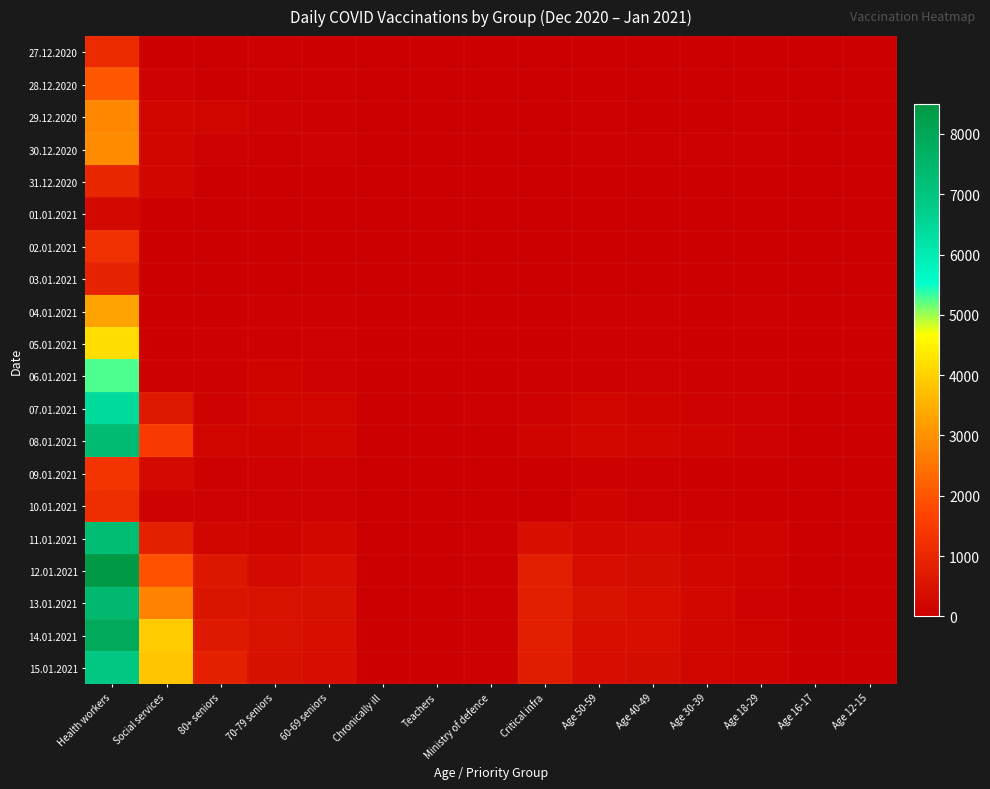

Reading right to left, list all the values displayed in this chart.

27.12.2020: Age 12-15=0	Age 16-17=0	Age 18-29=23	Age 30-39=15	Age 40-49=17	Age 50-59=23	Critical infra=4	Ministry of defence=2	Teachers=0	Chronically ill=0	60-69 seniors=32	70-79 seniors=42	80+ seniors=14	Social services=9	Health workers=1094
28.12.2020: Age 12-15=0	Age 16-17=0	Age 18-29=30	Age 30-39=26	Age 40-49=29	Age 50-59=14	Critical infra=5	Ministry of defence=5	Teachers=0	Chronically ill=0	60-69 seniors=36	70-79 seniors=51	80+ seniors=32	Social services=73	Health workers=2003
29.12.2020: Age 12-15=0	Age 16-17=0	Age 18-29=48	Age 30-39=26	Age 40-49=28	Age 50-59=51	Critical infra=4	Ministry of defence=6	Teachers=1	Chronically ill=0	60-69 seniors=65	70-79 seniors=77	80+ seniors=139	Social services=184	Health workers=2831
30.12.2020: Age 12-15=0	Age 16-17=0	Age 18-29=47	Age 30-39=37	Age 40-49=47	Age 50-59=58	Critical infra=30	Ministry of defence=0	Teachers=0	Chronically ill=0	60-69 seniors=73	70-79 seniors=46	80+ seniors=99	Social services=173	Health workers=2898
31.12.2020: Age 12-15=0	Age 16-17=0	Age 18-29=8	Age 30-39=18	Age 40-49=16	Age 50-59=23	Critical infra=0	Ministry of defence=0	Teachers=0	Chronically ill=1	60-69 seniors=26	70-79 seniors=27	80+ seniors=22	Social services=187	Health workers=975
01.01.2021: Age 12-15=0	Age 16-17=0	Age 18-29=1	Age 30-39=0	Age 40-49=4	Age 50-59=1	Critical infra=4	Ministry of defence=0	Teachers=0	Chronically ill=0	60-69 seniors=2	70-79 seniors=3	80+ seniors=1	Social services=5	Health workers=244
02.01.2021: Age 12-15=0	Age 16-17=0	Age 18-29=17	Age 30-39=12	Age 40-49=14	Age 50-59=9	Critical infra=0	Ministry of defence=3	Teachers=0	Chronically ill=0	60-69 seniors=5	70-79 seniors=9	80+ seniors=6	Social services=0	Health workers=1202
03.01.2021: Age 12-15=0	Age 16-17=0	Age 18-29=6	Age 30-39=10	Age 40-49=10	Age 50-59=6	Critical infra=0	Ministry of defence=1	Teachers=0	Chronically ill=0	60-69 seniors=10	70-79 seniors=9	80+ seniors=3	Social services=2	Health workers=864
04.01.2021: Age 12-15=0	Age 16-17=0	Age 18-29=41	Age 30-39=33	Age 40-49=42	Age 50-59=55	Critical infra=9	Ministry of defence=5	Teachers=1	Chronically ill=0	60-69 seniors=49	70-79 seniors=43	80+ seniors=20	Social services=5	Health workers=3295
05.01.2021: Age 12-15=0	Age 16-17=0	Age 18-29=22	Age 30-39=32	Age 40-49=42	Age 50-59=51	Critical infra=27	Ministry of defence=5	Teachers=0	Chronically ill=0	60-69 seniors=68	70-79 seniors=61	80+ seniors=34	Social services=11	Health workers=4151
06.01.2021: Age 12-15=0	Age 16-17=2	Age 18-29=37	Age 30-39=50	Age 40-49=67	Age 50-59=56	Critical infra=48	Ministry of defence=27	Teachers=0	Chronically ill=2	60-69 seniors=85	70-79 seniors=103	80+ seniors=39	Social services=54	Health workers=5262
07.01.2021: Age 12-15=0	Age 16-17=2	Age 18-29=69	Age 30-39=88	Age 40-49=129	Age 50-59=135	Critical infra=76	Ministry of defence=54	Teachers=1	Chronically ill=3	60-69 seniors=164	70-79 seniors=162	80+ seniors=67	Social services=610	Health workers=6410
08.01.2021: Age 12-15=0	Age 16-17=1	Age 18-29=82	Age 30-39=104	Age 40-49=197	Age 50-59=202	Critical infra=127	Ministry of defence=20	Teachers=0	Chronically ill=0	60-69 seniors=183	70-79 seniors=132	80+ seniors=148	Social services=1481	Health workers=7347
09.01.2021: Age 12-15=0	Age 16-17=0	Age 18-29=19	Age 30-39=21	Age 40-49=57	Age 50-59=57	Critical infra=24	Ministry of defence=17	Teachers=0	Chronically ill=0	60-69 seniors=88	70-79 seniors=77	80+ seniors=42	Social services=298	Health workers=1324
10.01.2021: Age 12-15=0	Age 16-17=0	Age 18-29=24	Age 30-39=39	Age 40-49=77	Age 50-59=101	Critical infra=1	Ministry of defence=12	Teachers=0	Chronically ill=0	60-69 seniors=98	70-79 seniors=99	80+ seniors=67	Social services=78	Health workers=1167
11.01.2021: Age 12-15=0	Age 16-17=1	Age 18-29=112	Age 30-39=118	Age 40-49=280	Age 50-59=239	Critical infra=381	Ministry of defence=48	Teachers=0	Chronically ill=0	60-69 seniors=217	70-79 seniors=125	80+ seniors=199	Social services=818	Health workers=7297
12.01.2021: Age 12-15=0	Age 16-17=1	Age 18-29=110	Age 30-39=174	Age 40-49=329	Age 50-59=337	Critical infra=745	Ministry of defence=47	Teachers=0	Chronically ill=0	60-69 seniors=346	70-79 seniors=289	80+ seniors=591	Social services=1927	Health workers=8494
13.01.2021: Age 12-15=0	Age 16-17=1	Age 18-29=99	Age 30-39=203	Age 40-49=397	Age 50-59=438	Critical infra=744	Ministry of defence=60	Teachers=1	Chronically ill=1	60-69 seniors=402	70-79 seniors=452	80+ seniors=526	Social services=2768	Health workers=7412
14.01.2021: Age 12-15=0	Age 16-17=15	Age 18-29=120	Age 30-39=195	Age 40-49=394	Age 50-59=370	Critical infra=738	Ministry of defence=42	Teachers=1	Chronically ill=2	60-69 seniors=382	70-79 seniors=459	80+ seniors=656	Social services=3902	Health workers=7928
15.01.2021: Age 12-15=0	Age 16-17=3	Age 18-29=102	Age 30-39=165	Age 40-49=314	Age 50-59=351	Critical infra=712	Ministry of defence=47	Teachers=0	Chronically ill=4	60-69 seniors=339	70-79 seniors=404	80+ seniors=803	Social services=3827	Health workers=6909